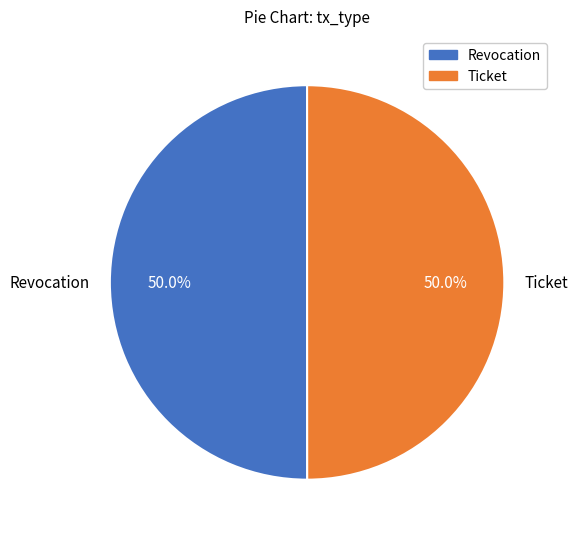

What is the ratio of the value at Revocation to the value at Ticket?

1.0